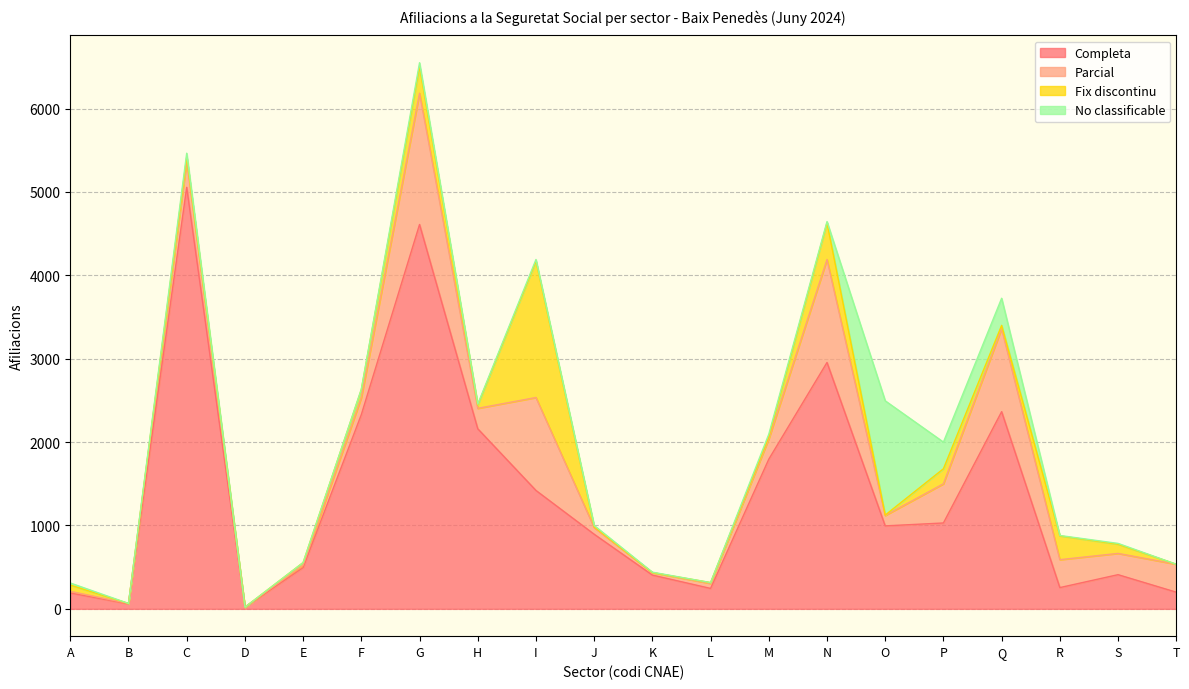

What is the total value across all series at O?

2495